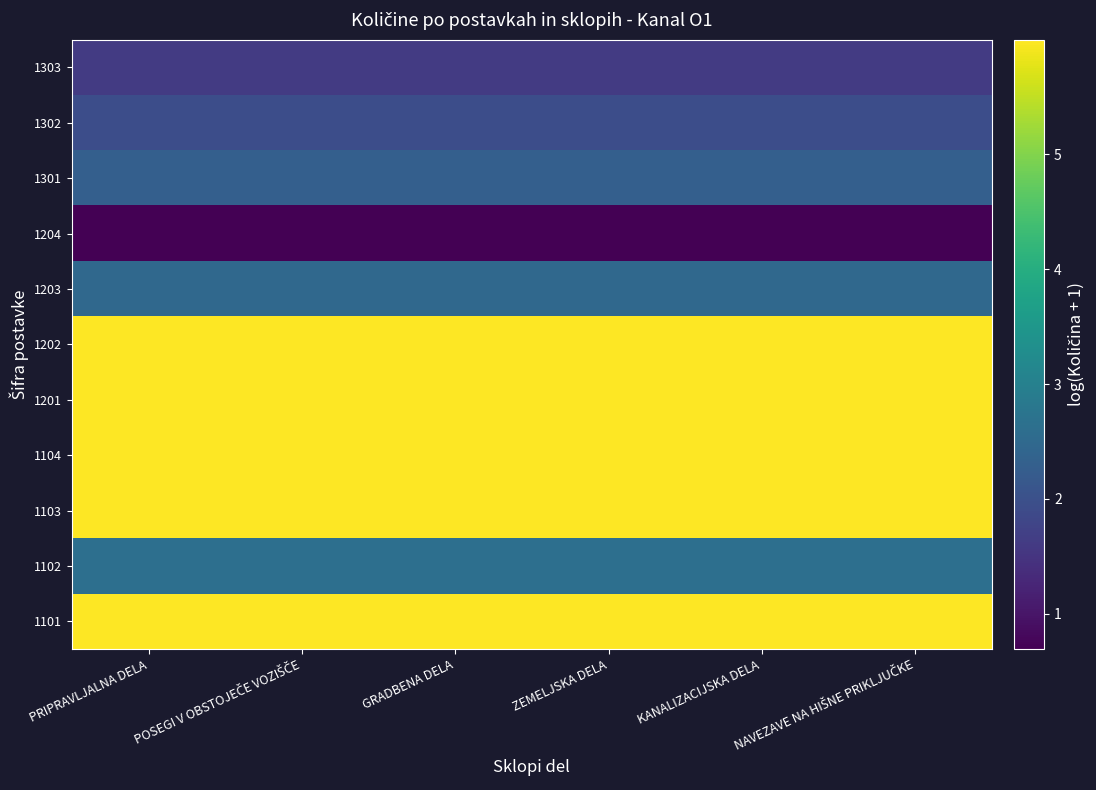

Which series changed the most between ZEMELJSKA DELA and NAVEZAVE NA HIŠNE PRIKLJUČKE?

1101